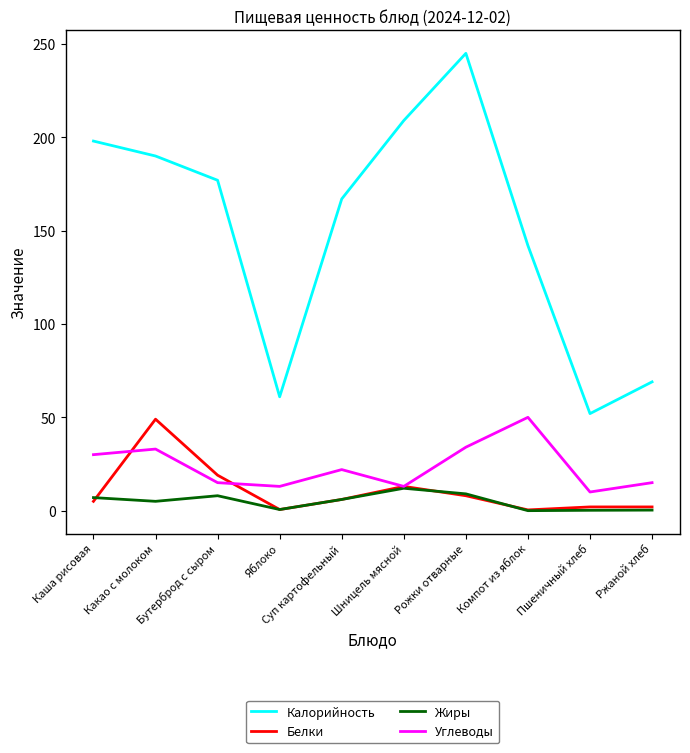

Which category has the highest value across all series?

Рожки отварные